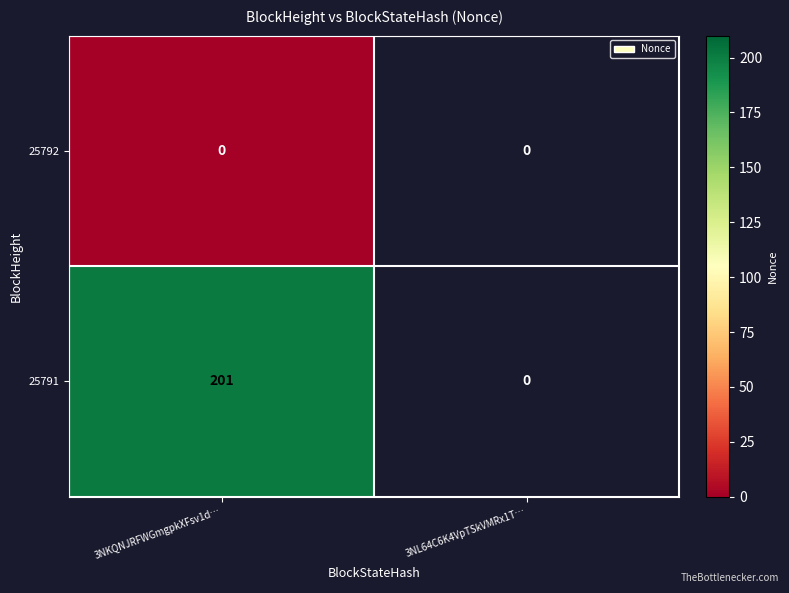

Reading right to left, what are all the values shown in this chart?

25792: 3NL64C6K4VpTSkVMRx1T…=0	3NKQNJRFWGmgpkXFsv1d…=0
25791: 3NL64C6K4VpTSkVMRx1T…=0	3NKQNJRFWGmgpkXFsv1d…=201